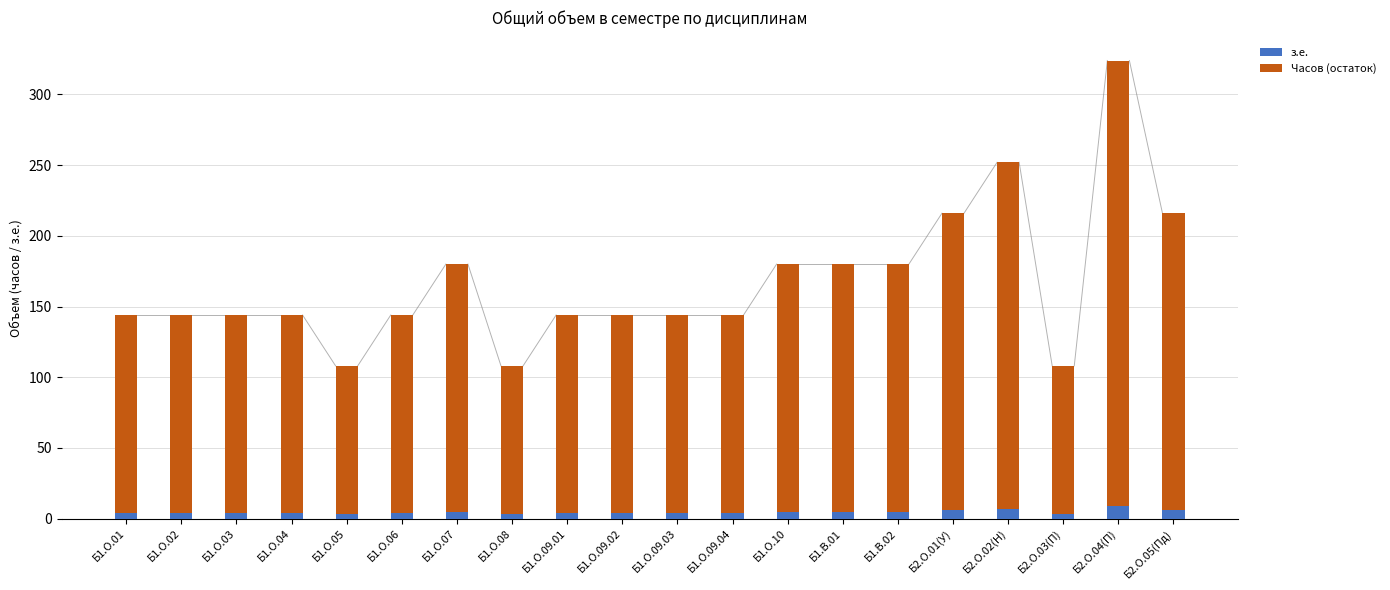

What is the sum of all з.е. values?

93